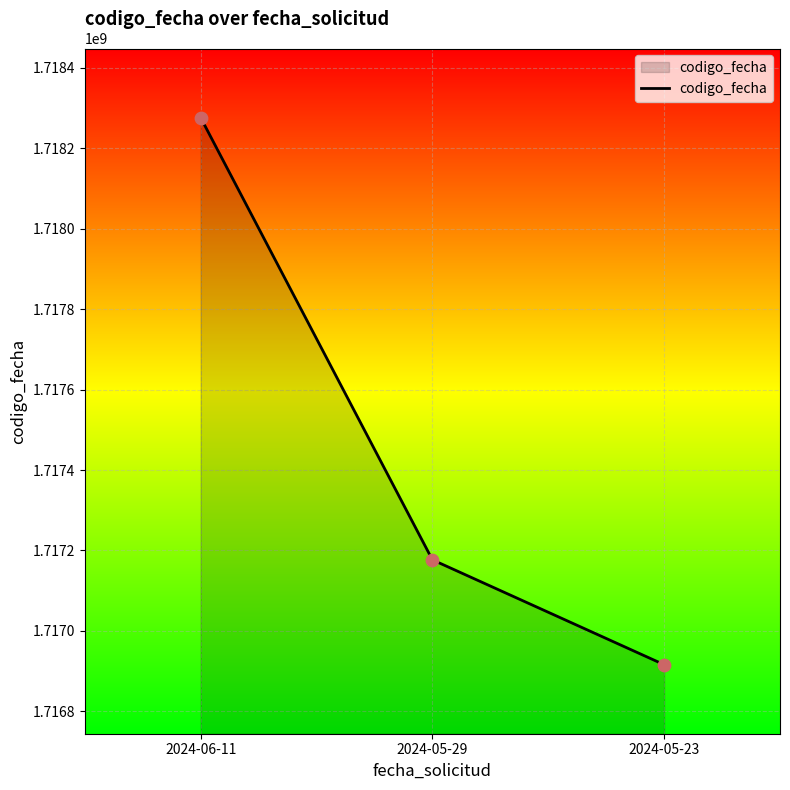

Which has a higher value, 2024-06-11 or 2024-05-23?

2024-06-11